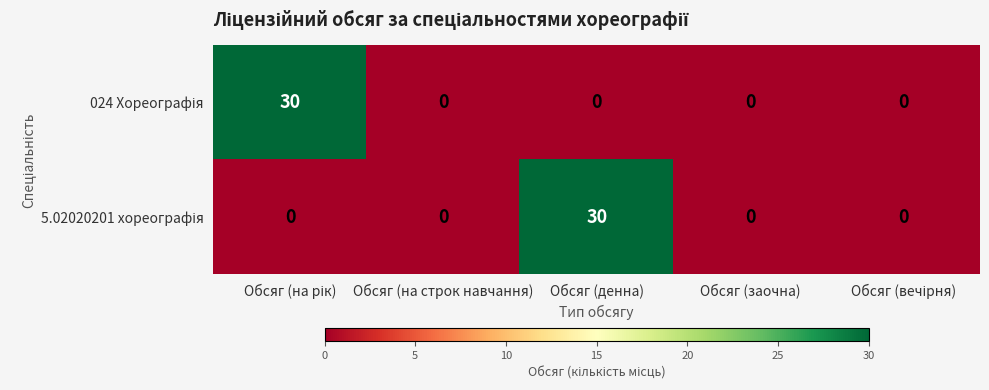

What is the maximum value shown in the chart?

30